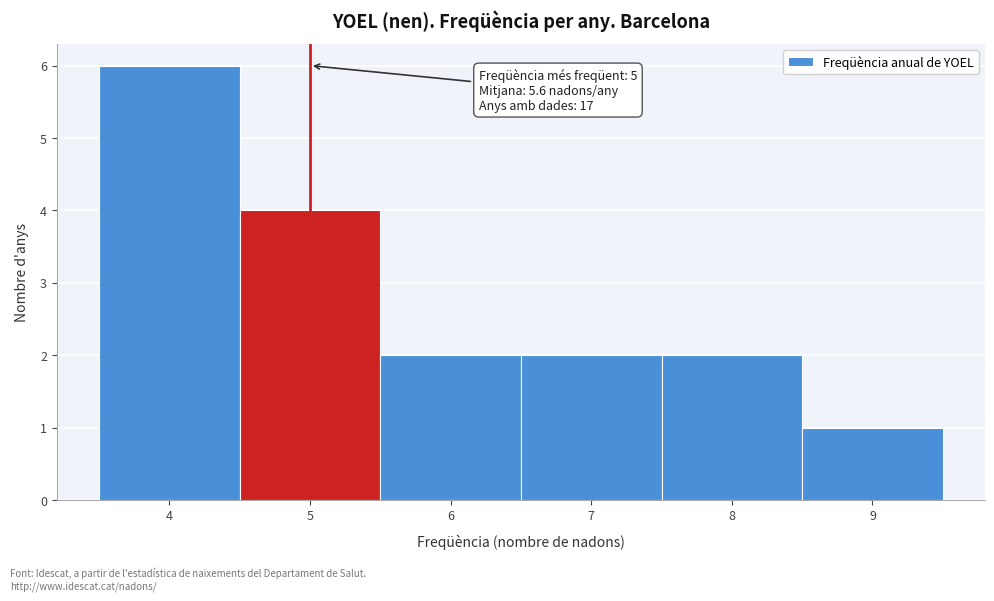

Over which range of the x-axis is the bar tallest?

3.5 to 4.5